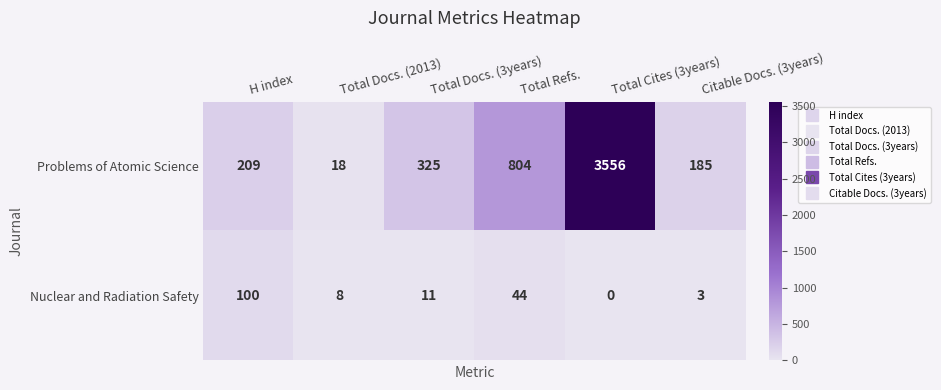

Which series has the largest range (max minus min)?

Problems of Atomic Science